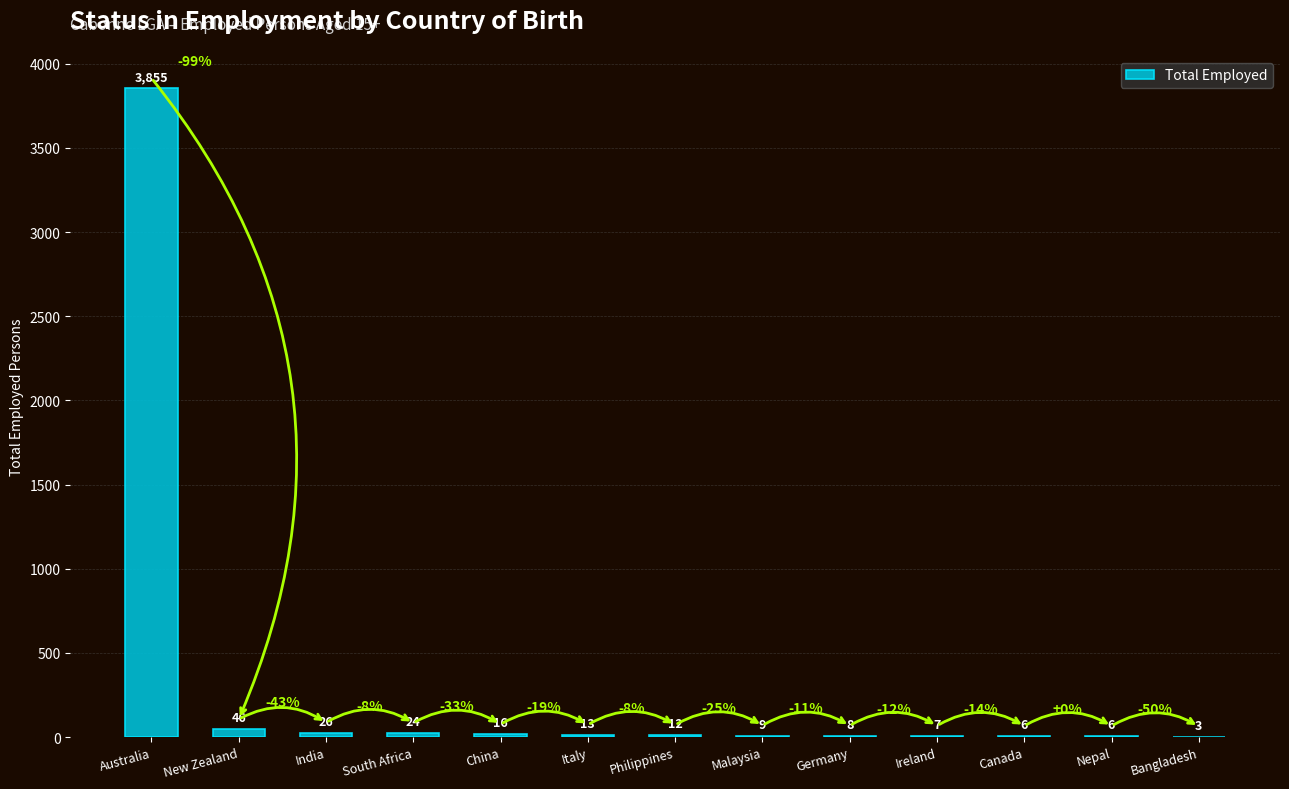

Are the bars horizontal?

No